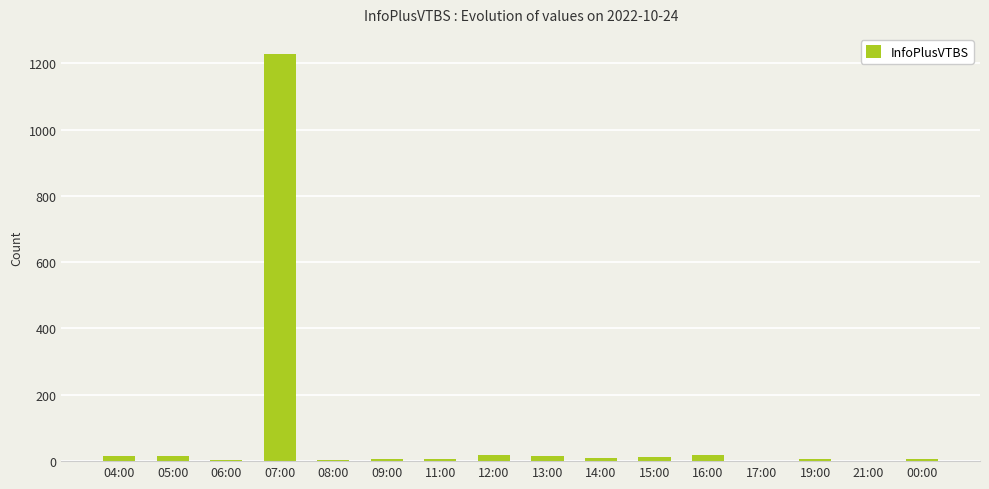

The chart shows a value of 14 at 04:00. True or false?

True